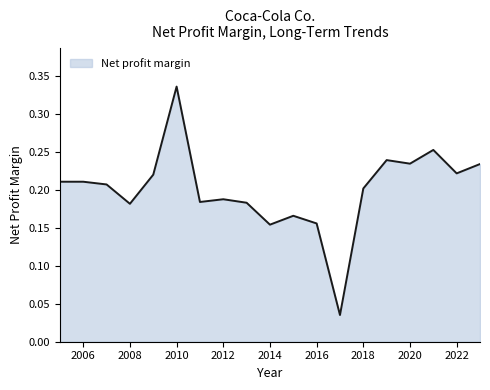

Does the chart have visible grid lines?

No